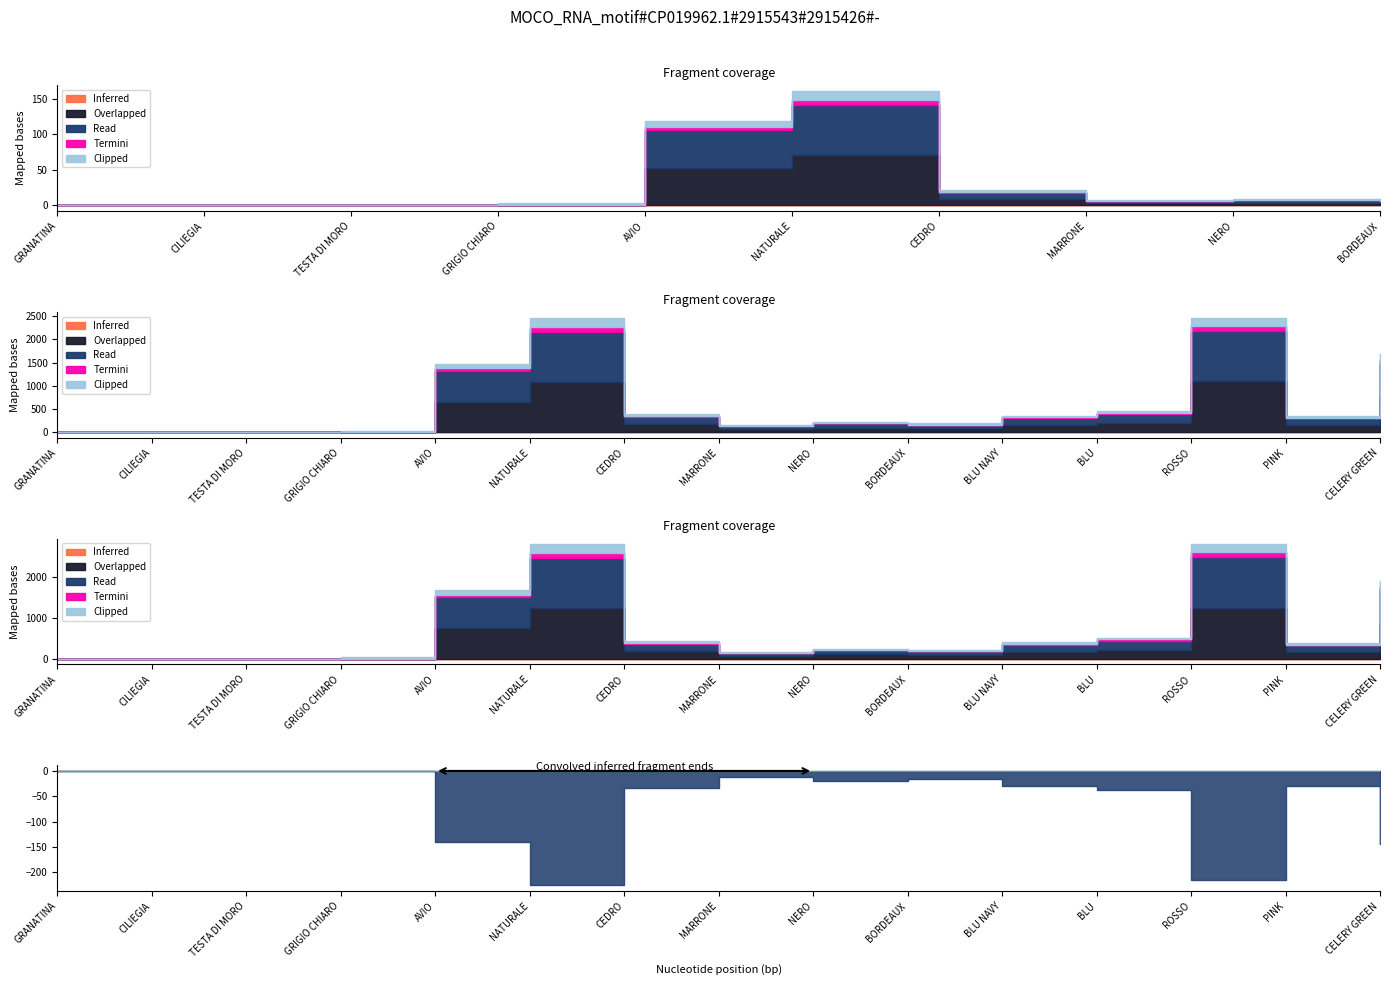

How many lines are shown in the chart?

5